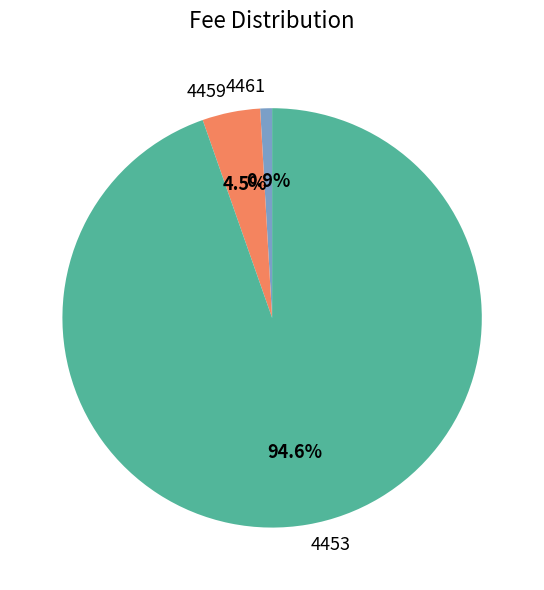

Which category has the biggest portion of the pie?

4453